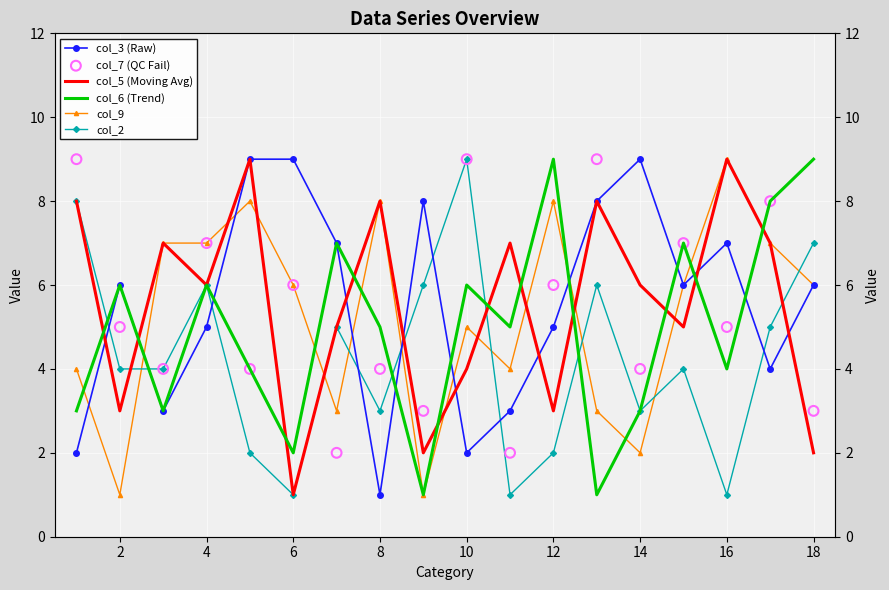

At how many categories does at least one series exceed 7?

12